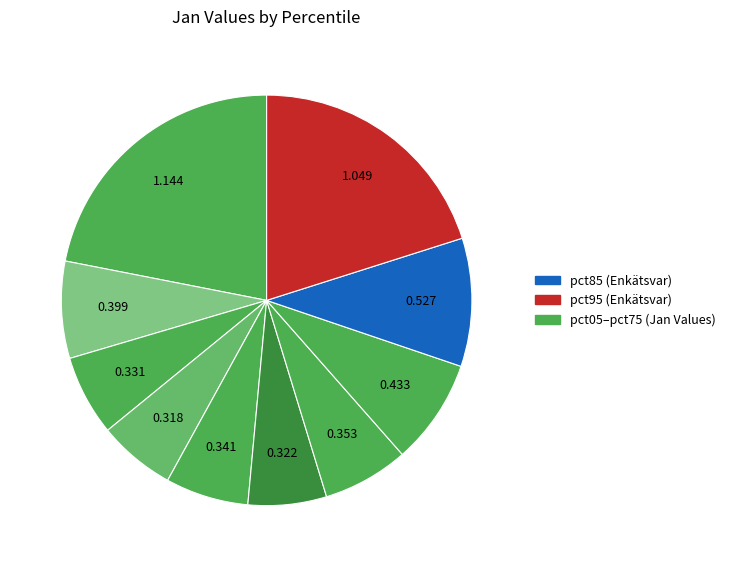

How many segments does this pie chart have?

10